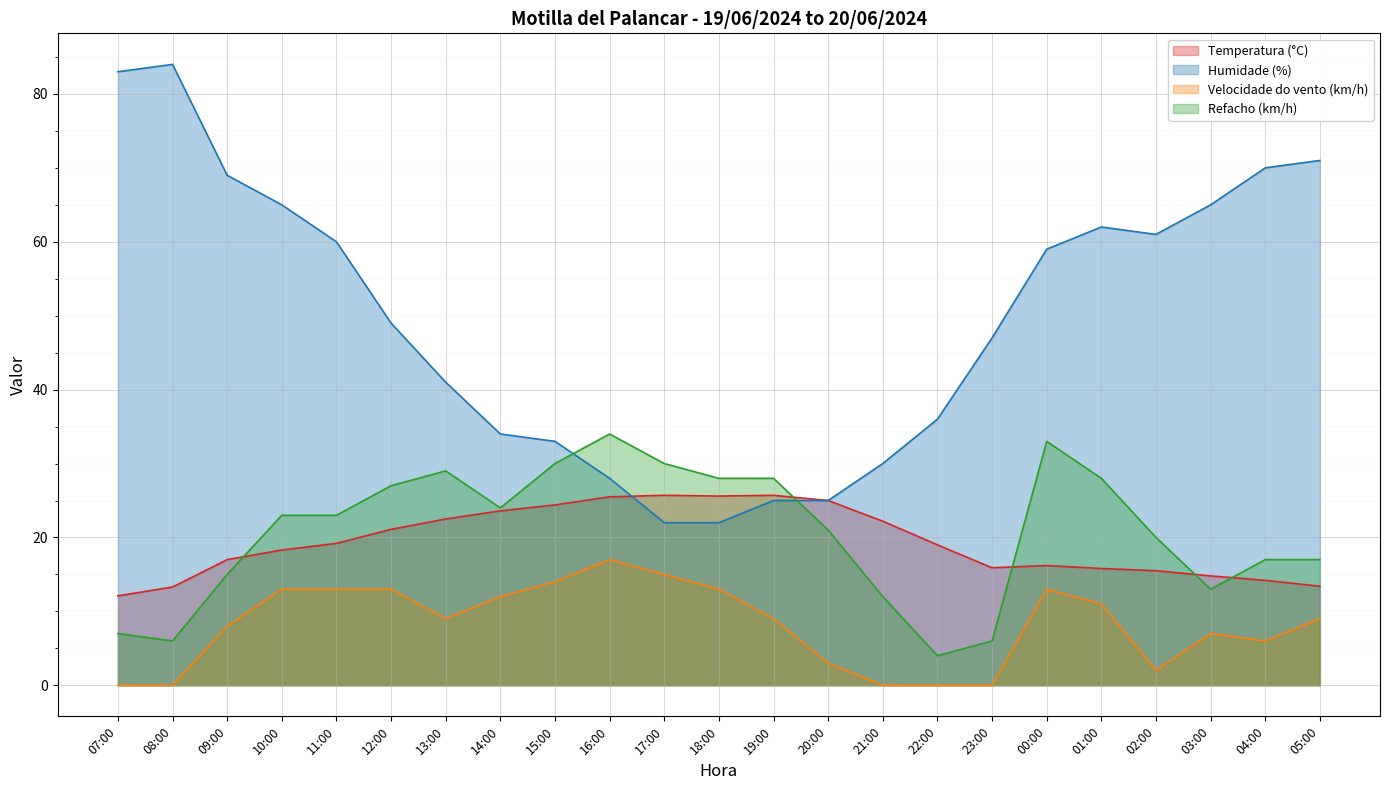

At which label is Humidade (%) closest to 53?

12:00